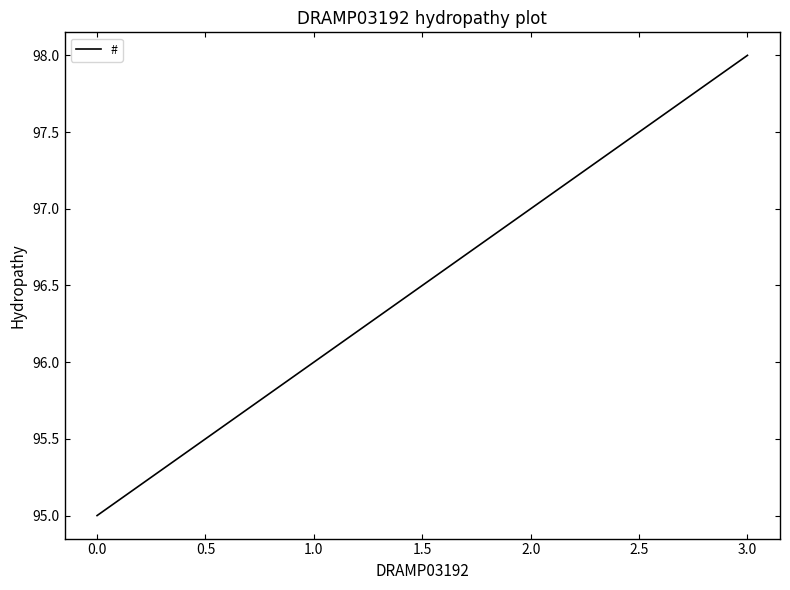

Count the values in the range 96 to 98.

3